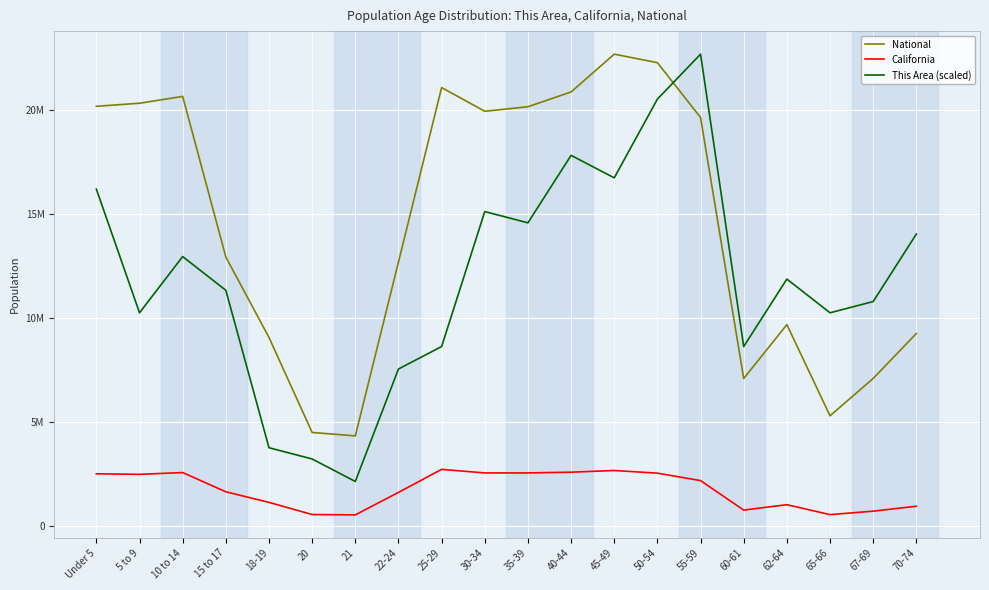

What are all the series names shown in the legend?

National, California, This Area (scaled)